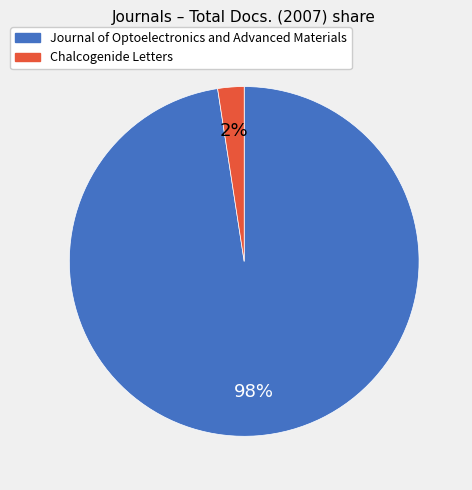

The Chalcogenide Letters slice represents 2% of the pie. True or false?

True